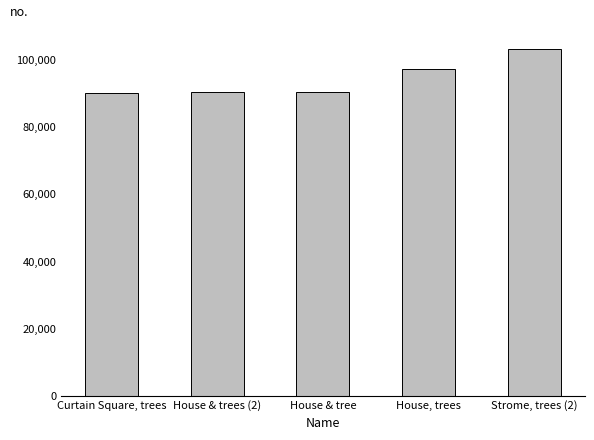

What is the smallest value displayed?

90163